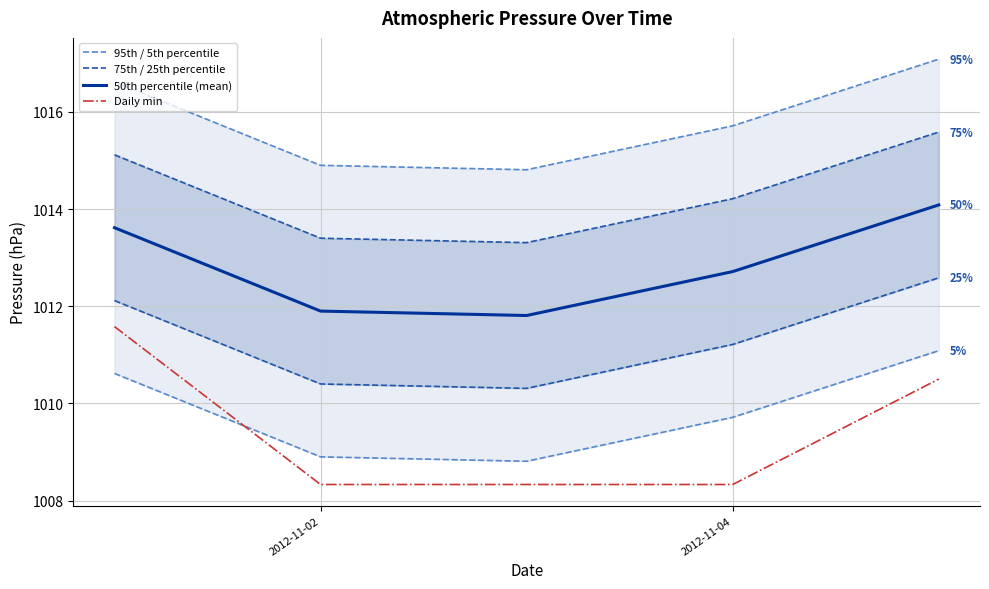

What is the highest value of the Daily min series?

1011.6